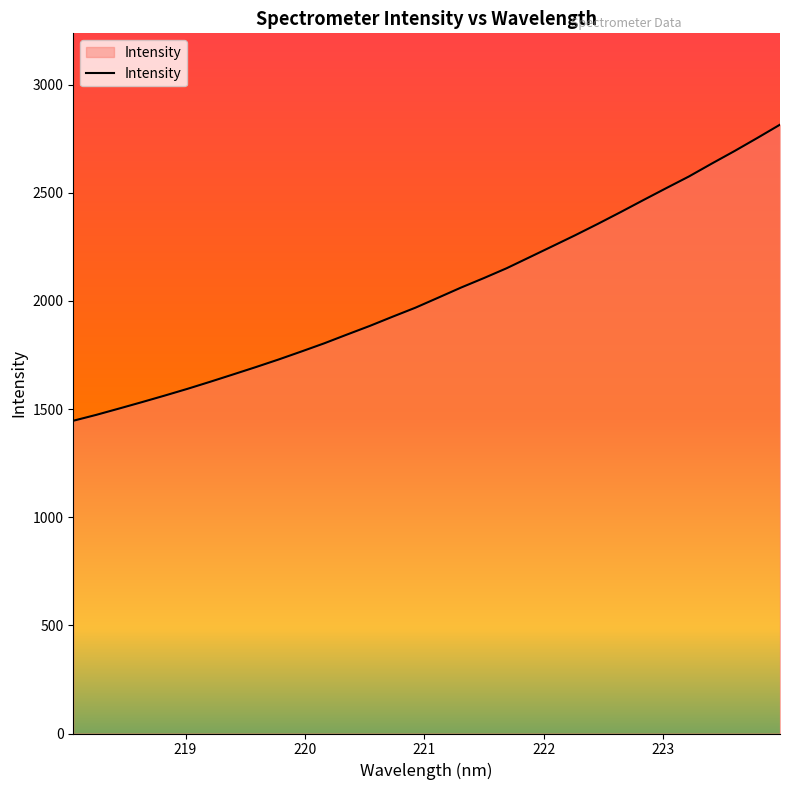

What is the greatest value displayed?

2815.0